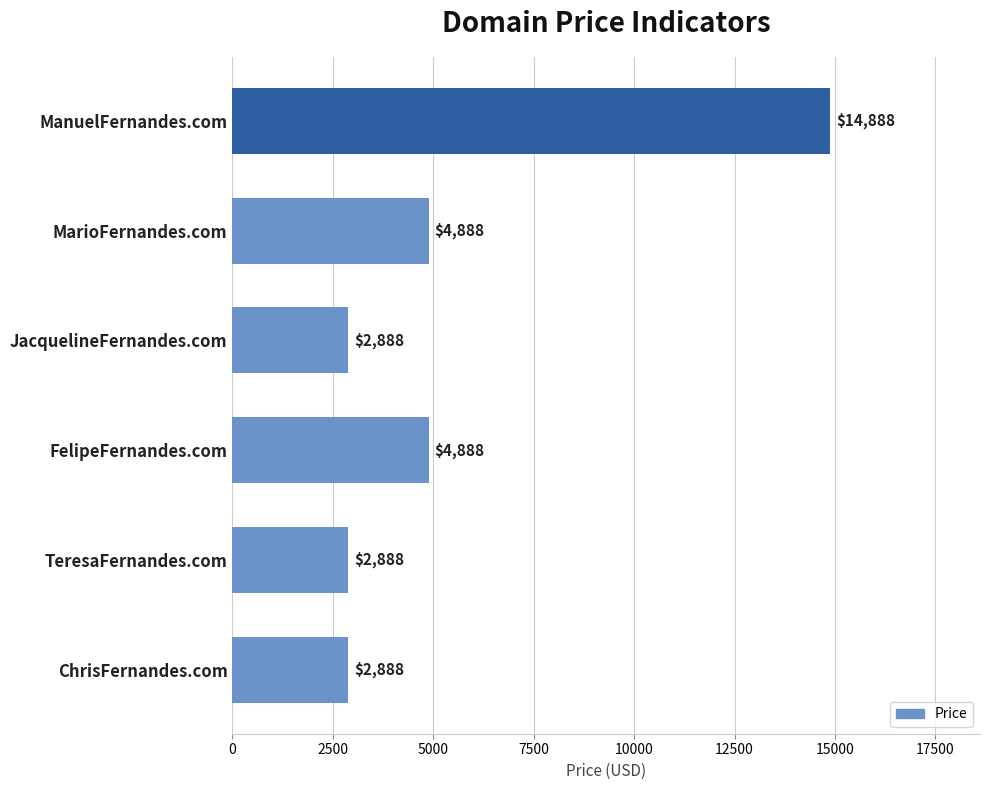

What is the difference between the maximum and minimum values?

12000